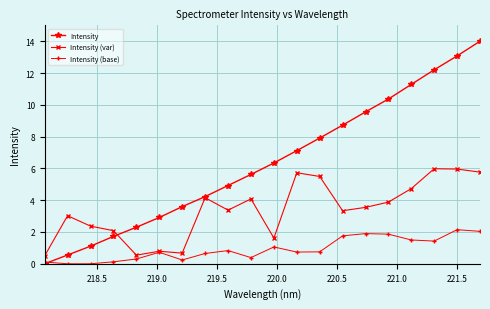

Which series has the widest spread of values?

Intensity